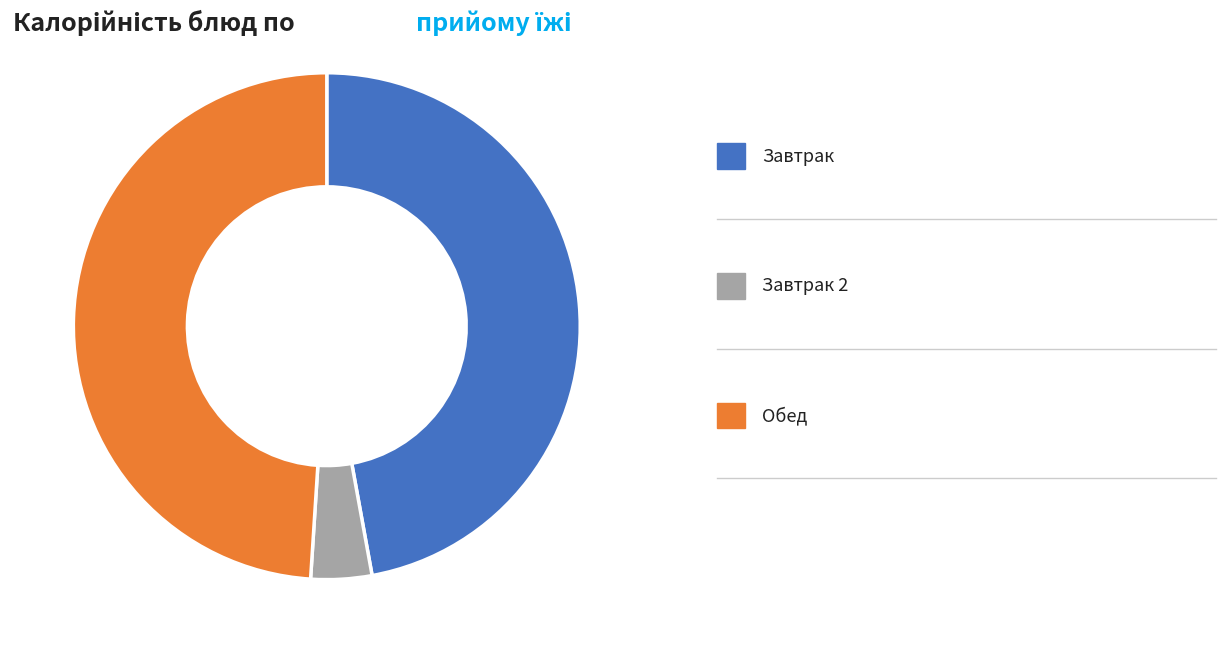

Is there a majority slice in this chart?

No